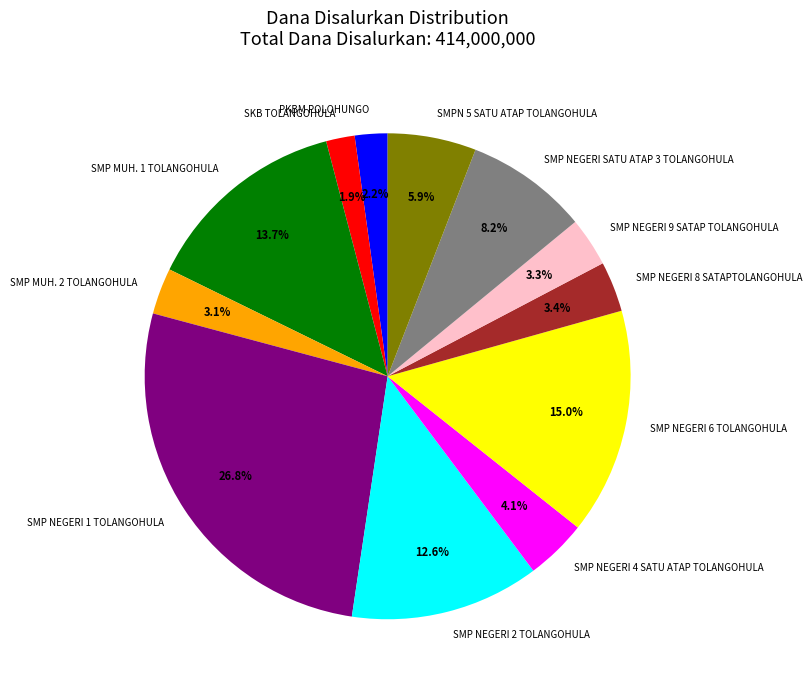

Approximately how many times larger is the value at SMP NEGERI 4 SATU ATAP TOLANGOHULA compared to SMP NEGERI 8 SATAPTOLANGOHULA?

1.2